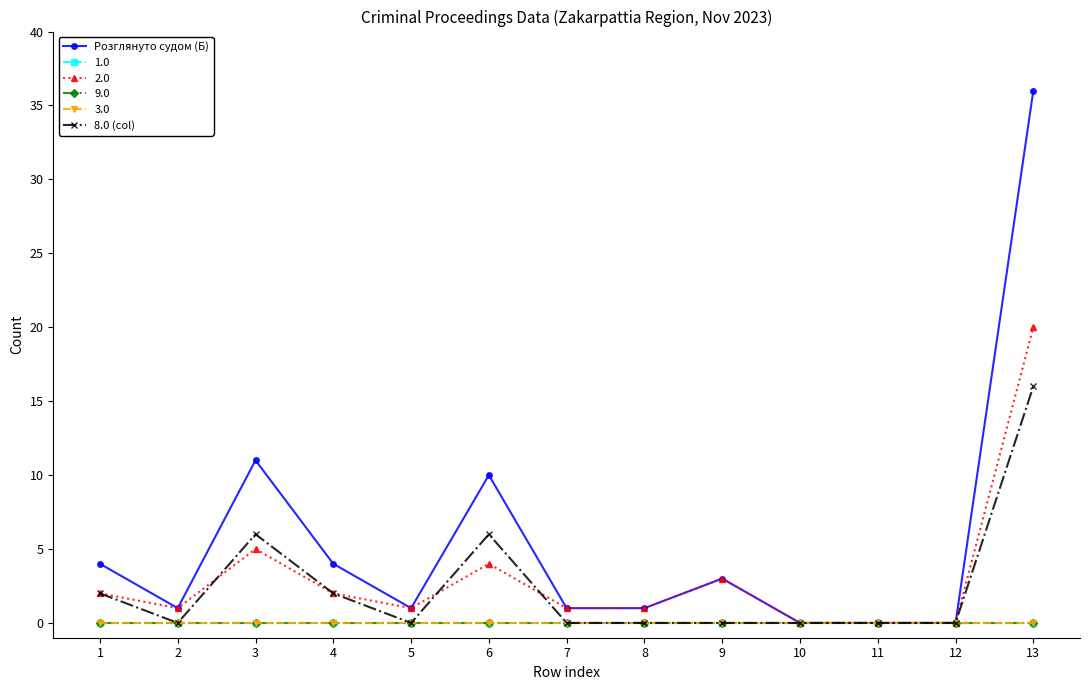

Which series has the widest spread of values?

Розглянуто судом (Б)